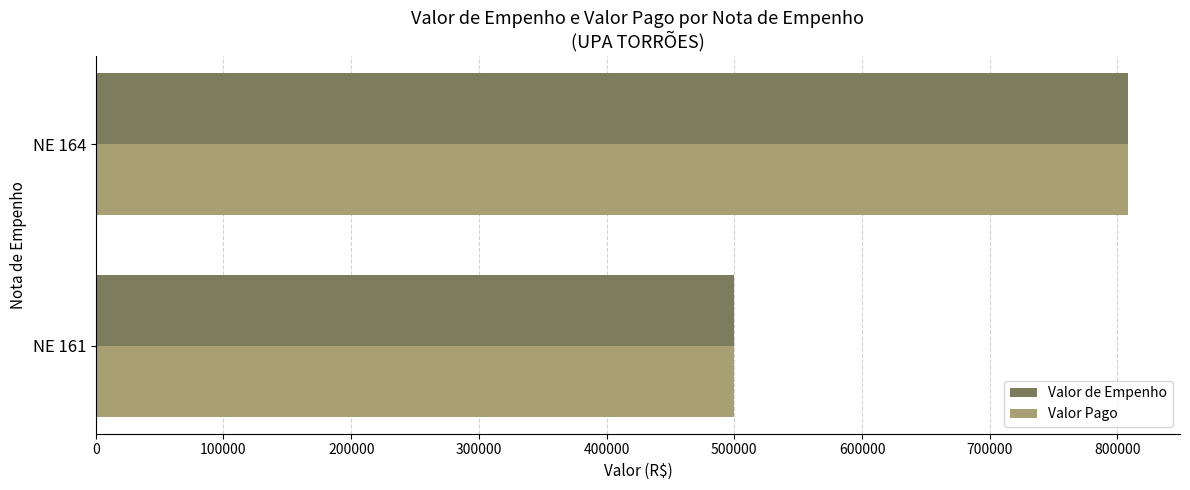

Rank the categories by Valor Pago value from lowest to highest.

NE 161, NE 164